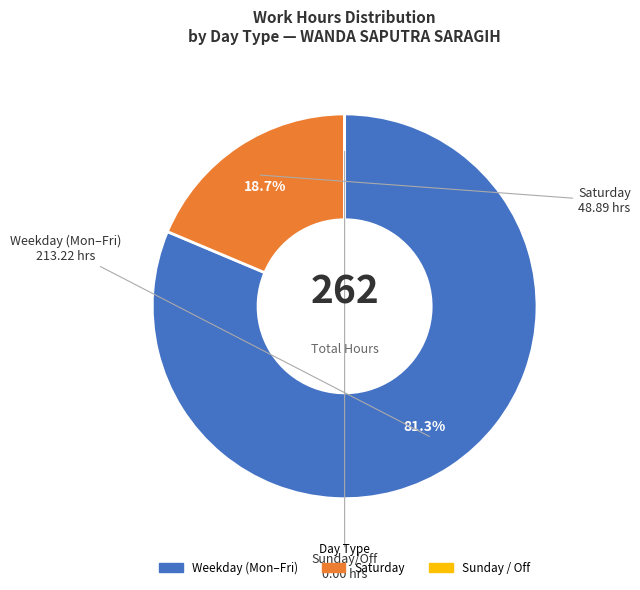

Is there a majority slice in this chart?

Yes